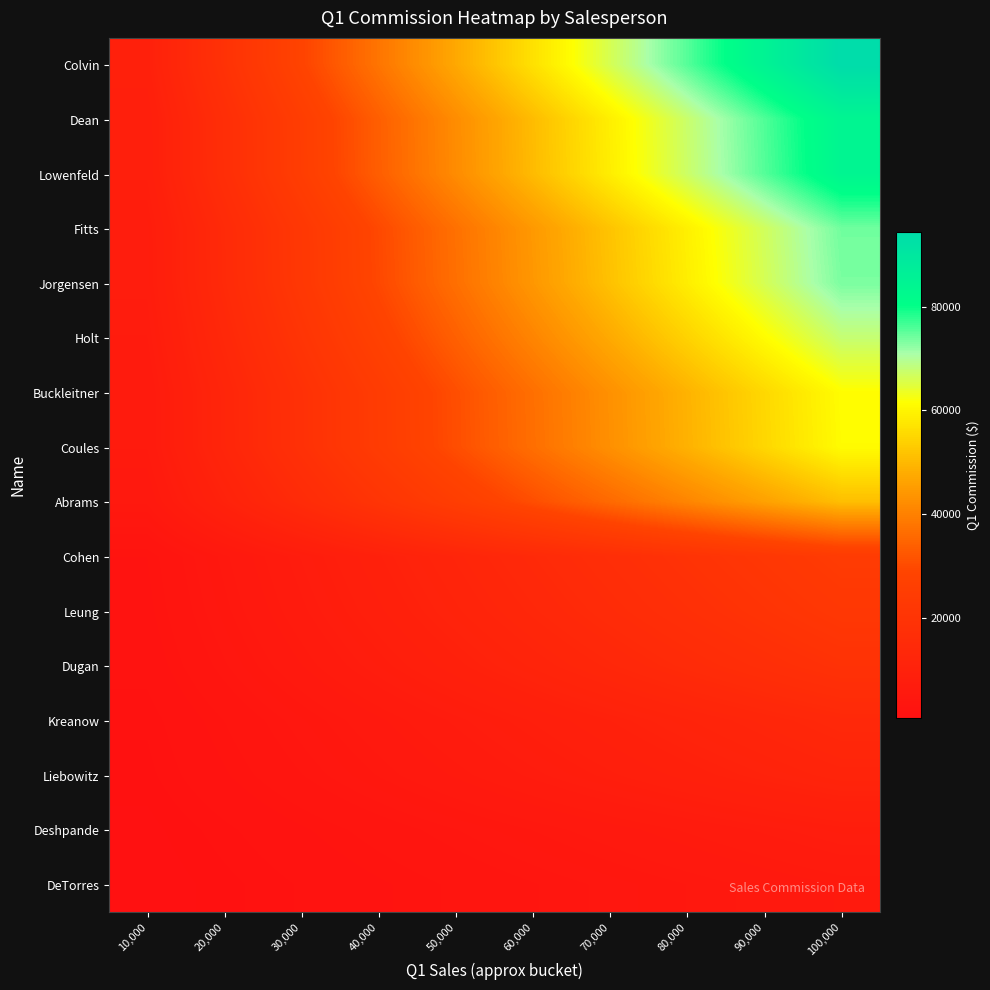

Rank the series by their maximum value, from lowest to highest.

DeTorres, Deshpande, Liebowitz, Kreanow, Dugan, Leung, Cohen, Abrams, Coules, Buckleitner, Holt, Jorgensen, Fitts, Lowenfeld, Dean, Colvin